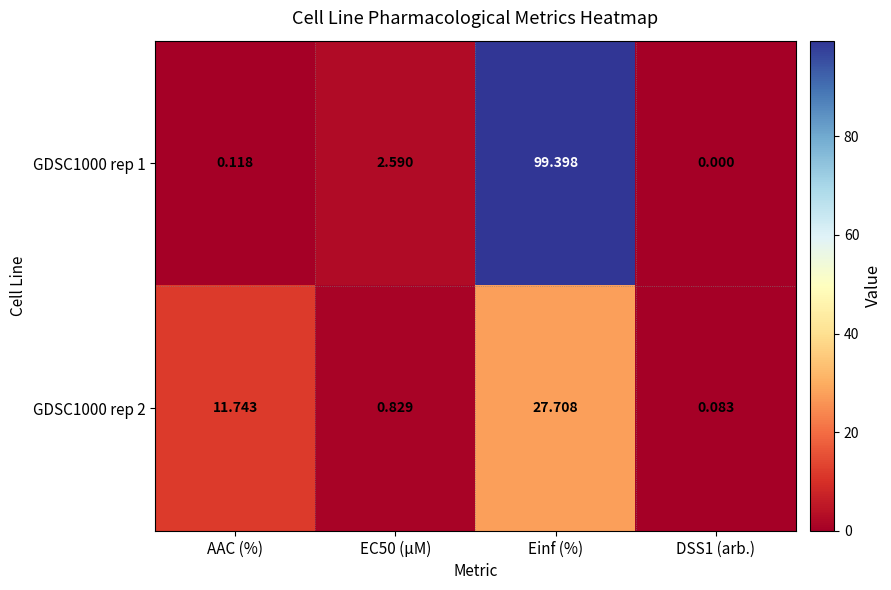

Which series has the largest range (max minus min)?

GDSC1000 rep 1